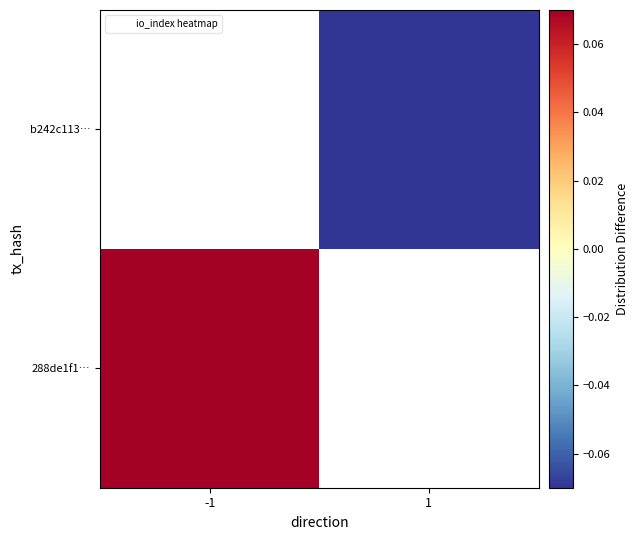

Is it true that b242c113… equals -0.3 at 1?

False